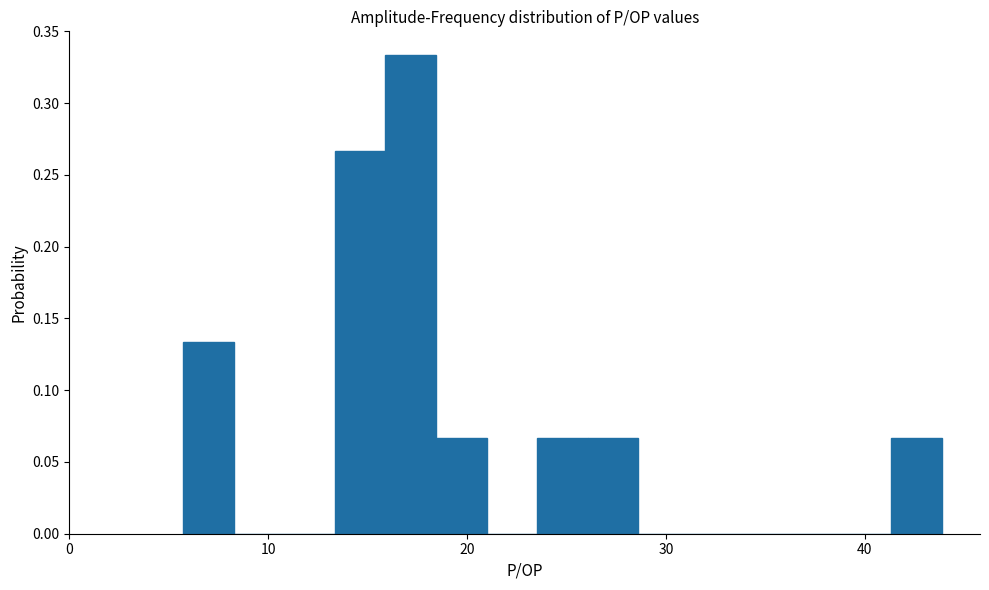

Around what value on the x-axis is the tallest bar? Give the approximate position of its centre, as read against the axis.

17